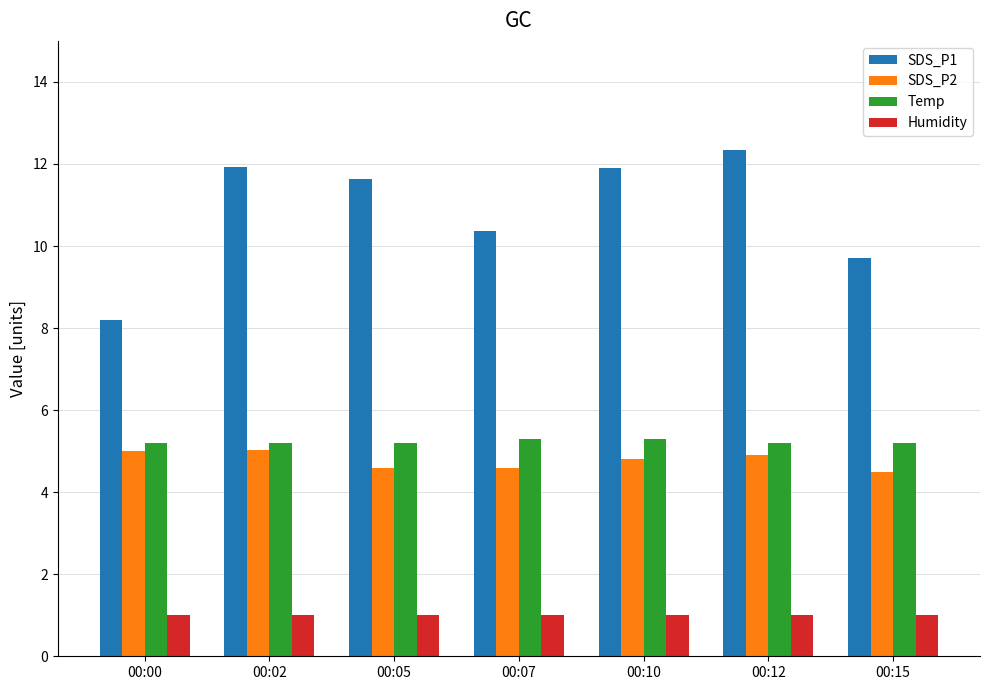

What is the spread (max minus min) of values at 00:02?

10.9